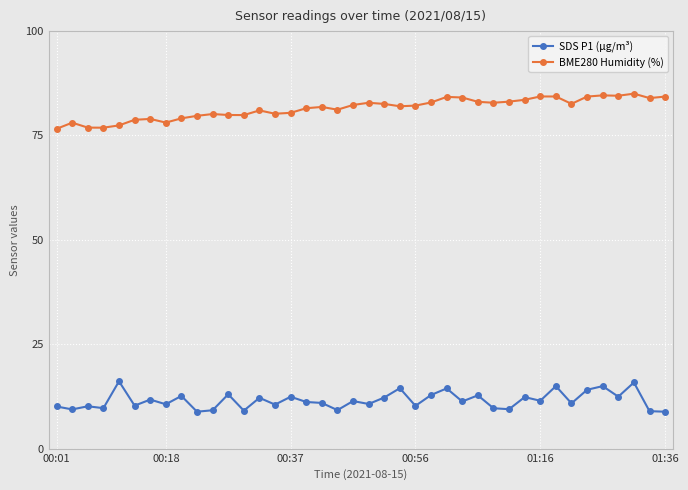

Rank the series by their average value, from highest to lowest.

BME280 Humidity (%), SDS P1 (µg/m³)